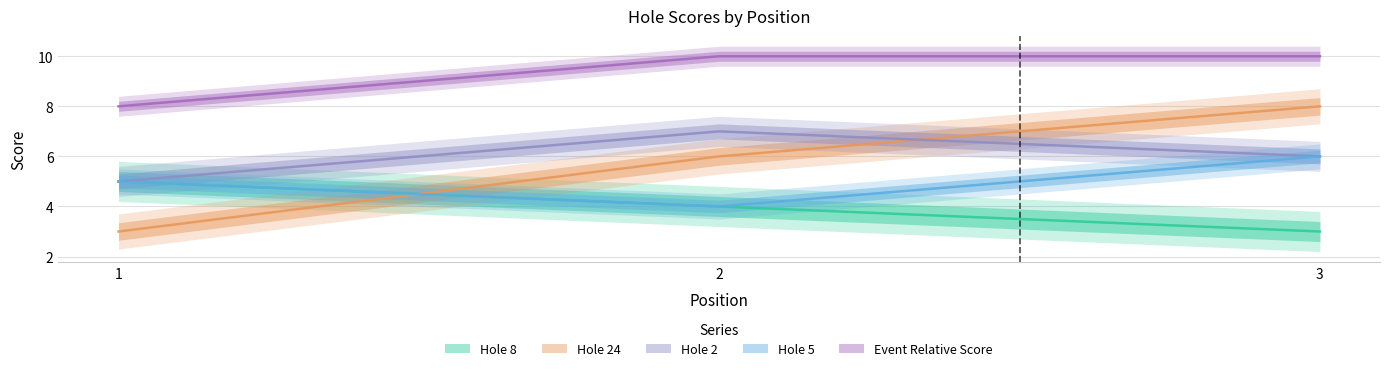

Which category has the highest value across all series?

2